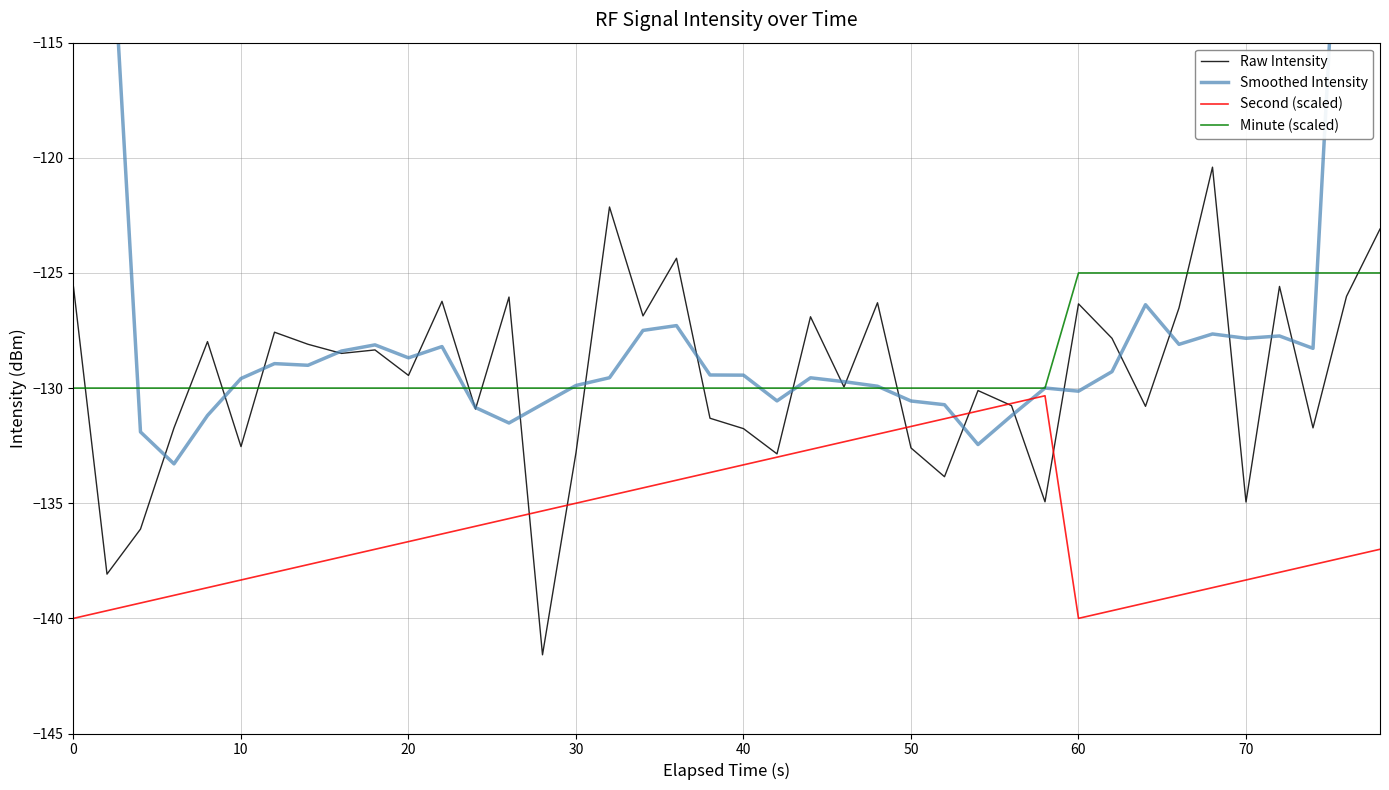

What is the difference between the second highest and second lowest values in the Minute (scaled) series?

5.0